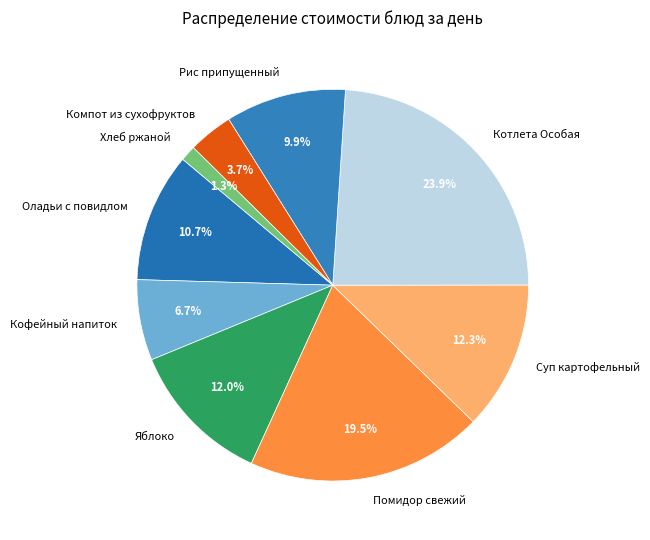

Between Оладьи с повидлом and Хлеб ржаной, which is larger?

Оладьи с повидлом